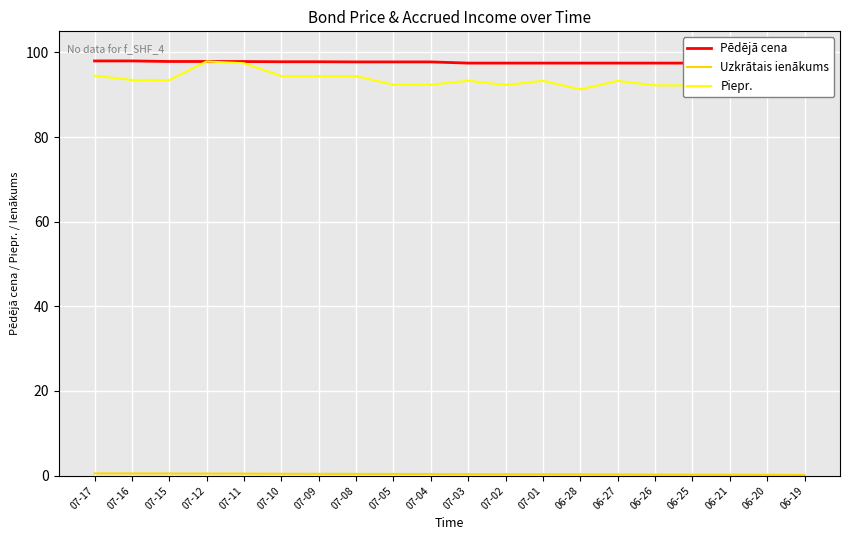

What are all the series names shown in the legend?

Pēdējā cena, Uzkrātais ienākums, Piepr.